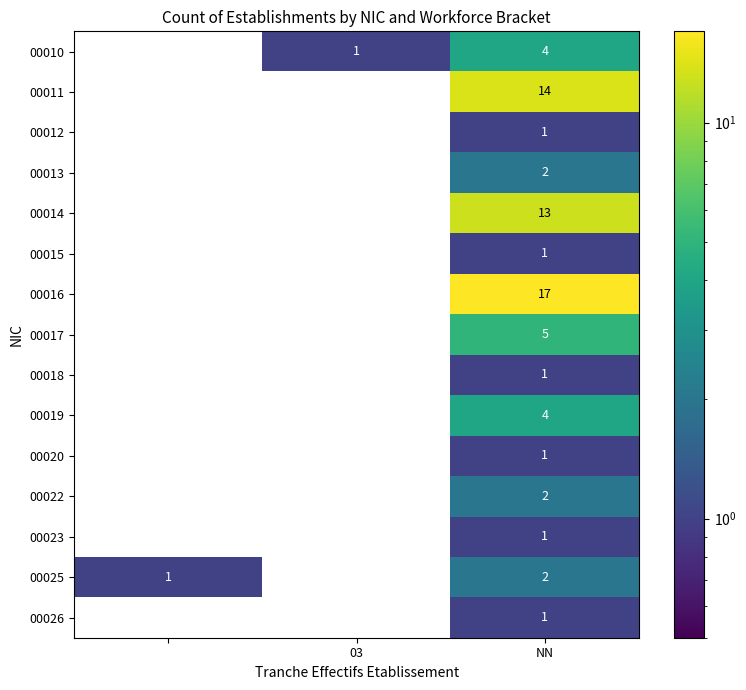

How many 00011 values are between 0 and 14?

3